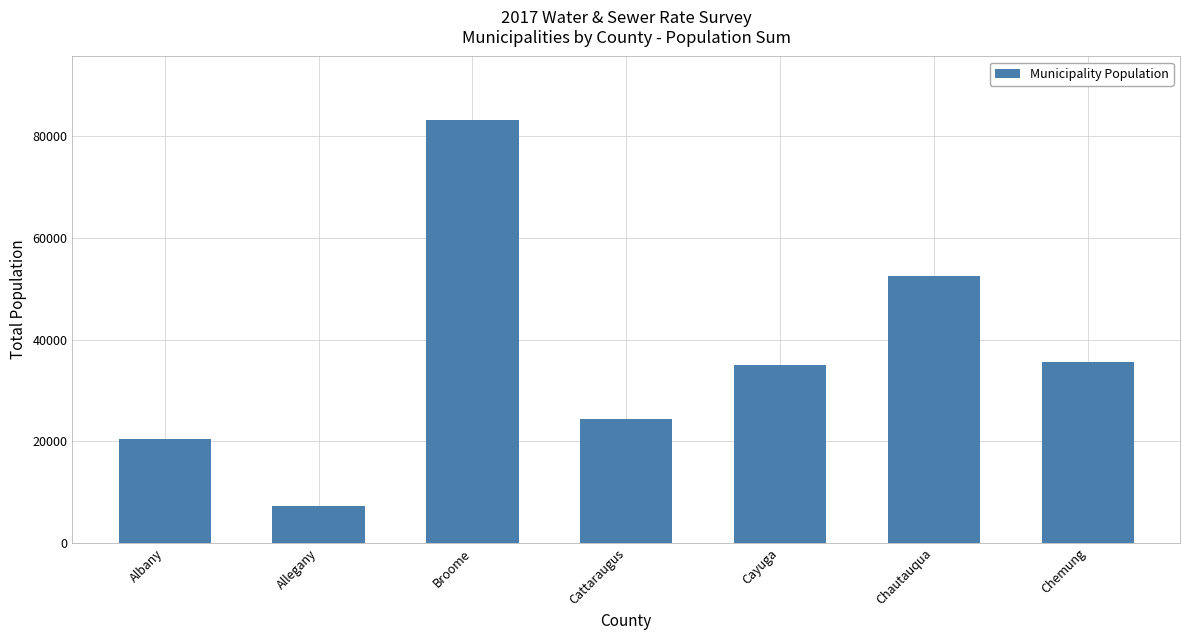

How many categories are shown in the chart?

7